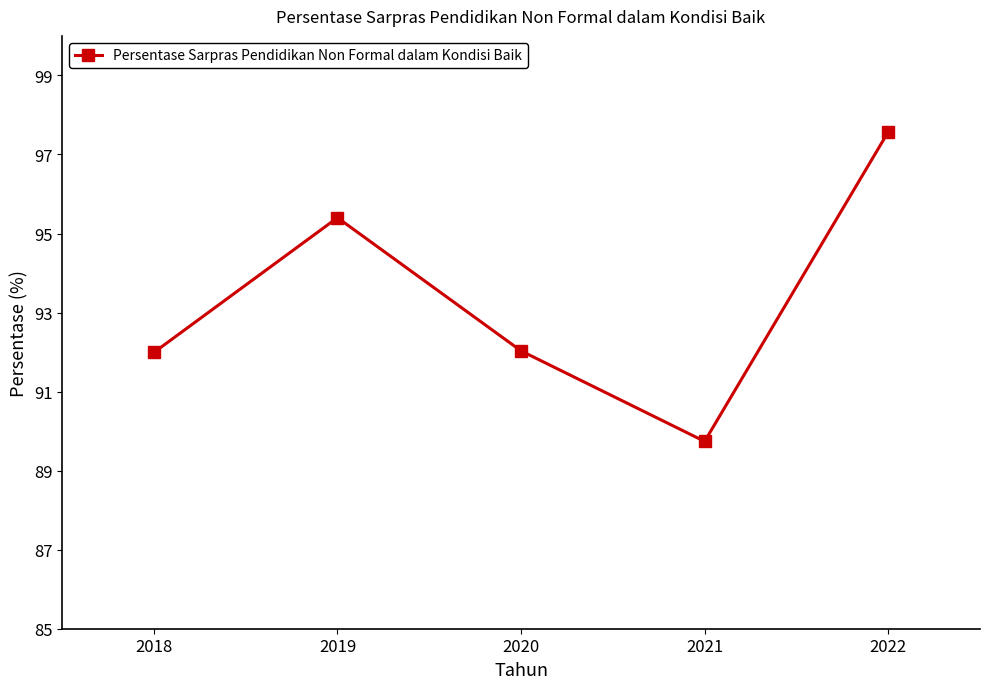

Where is the first local maximum?

2019